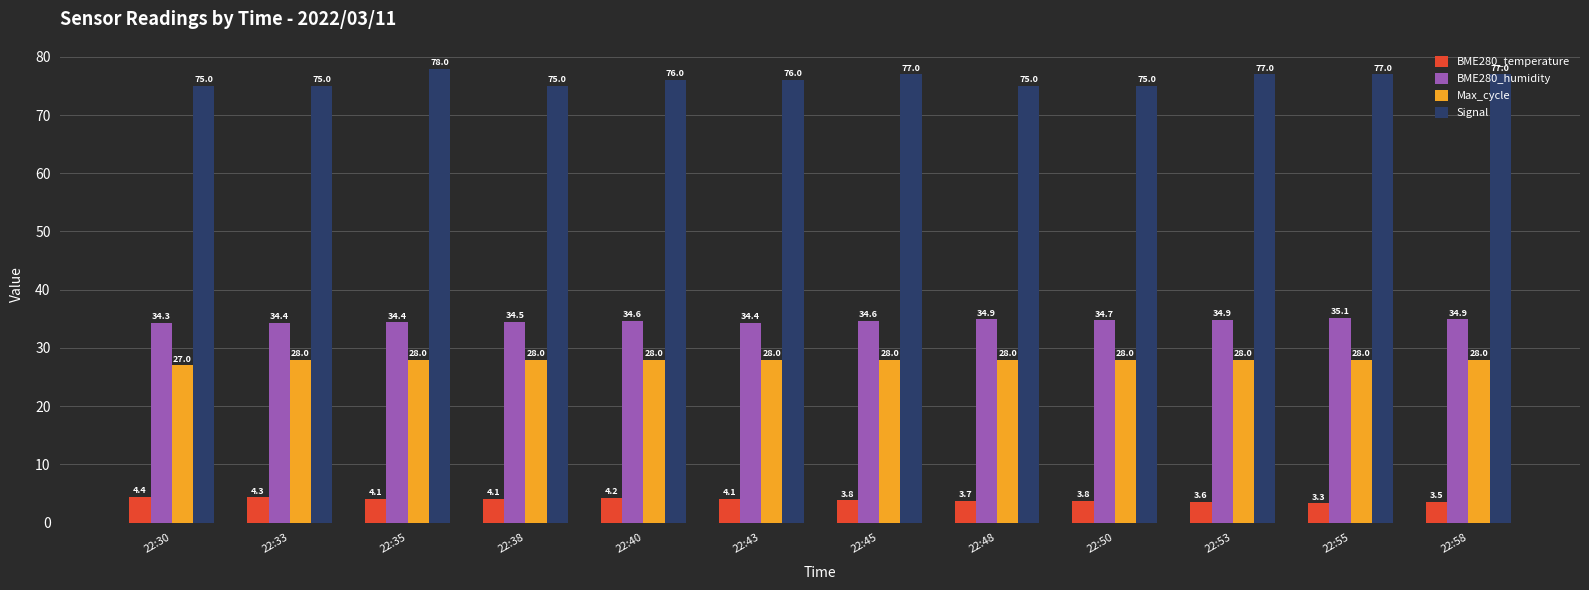

The value of BME280_humidity at 22:48 is 34.9. True or false?

True